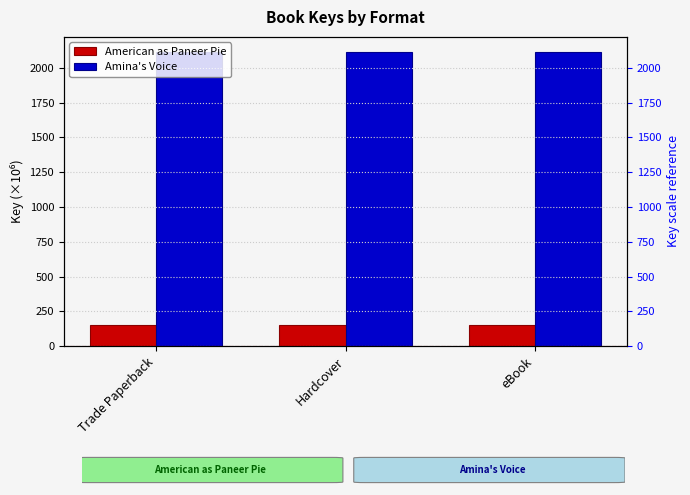

What are all the series names shown in the legend?

American as Paneer Pie, Amina's Voice